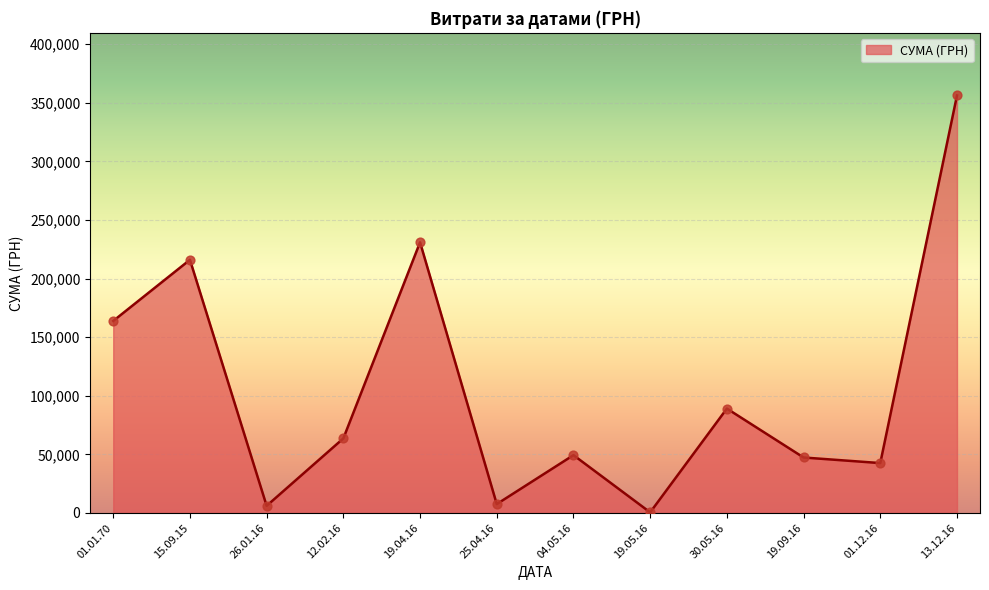

Which has a higher value, 04.05.16 or 12.02.16?

12.02.16